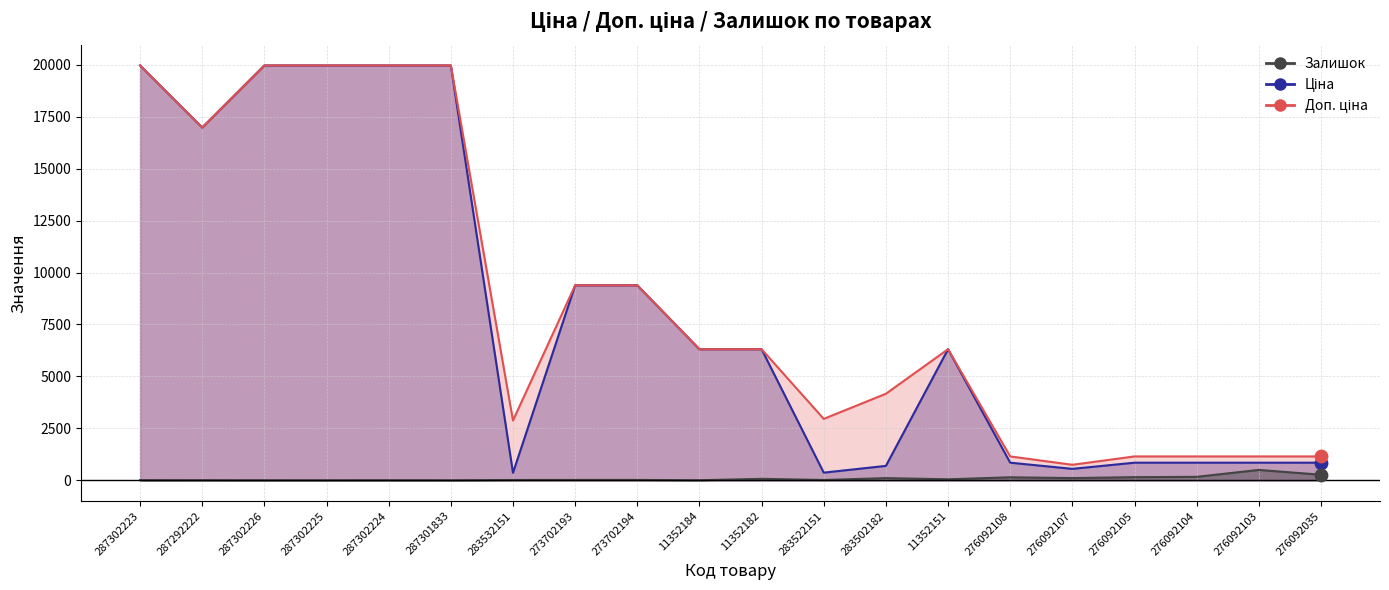

Which series has the largest total across all categories?

Доп. ціна